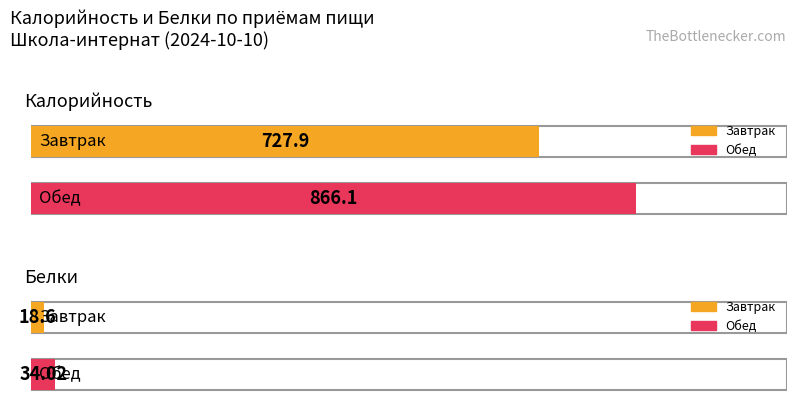

What is the label of the 2nd bar from the left?

Обед